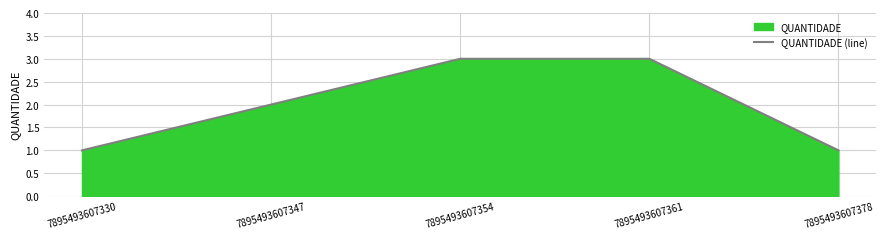

At which category does the chart reach its peak across all series?

7895493607354